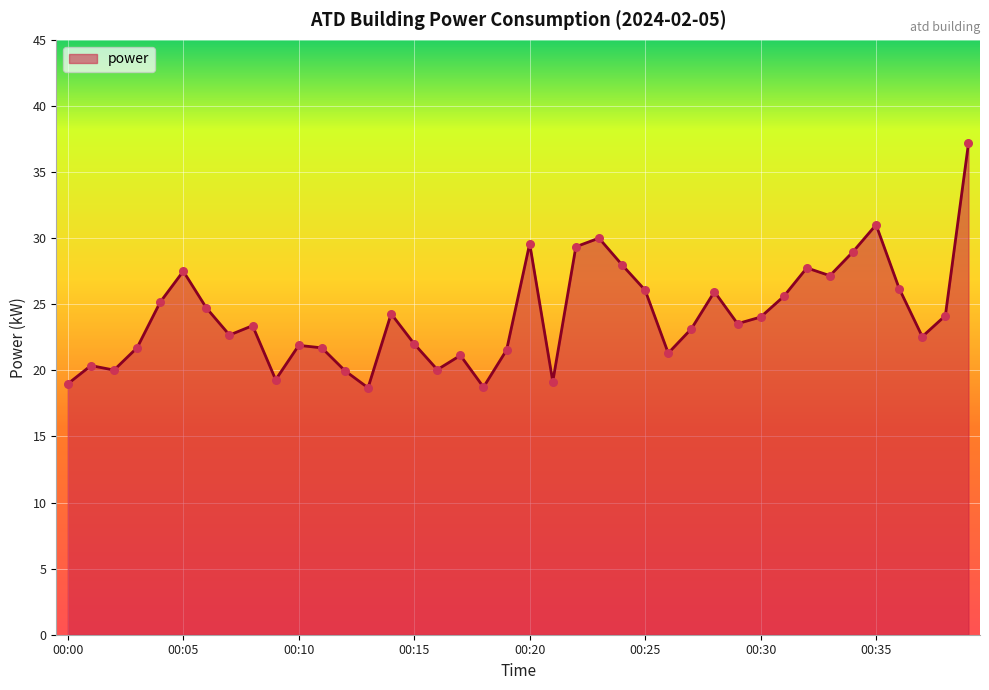

What is the greatest value displayed?

37.2